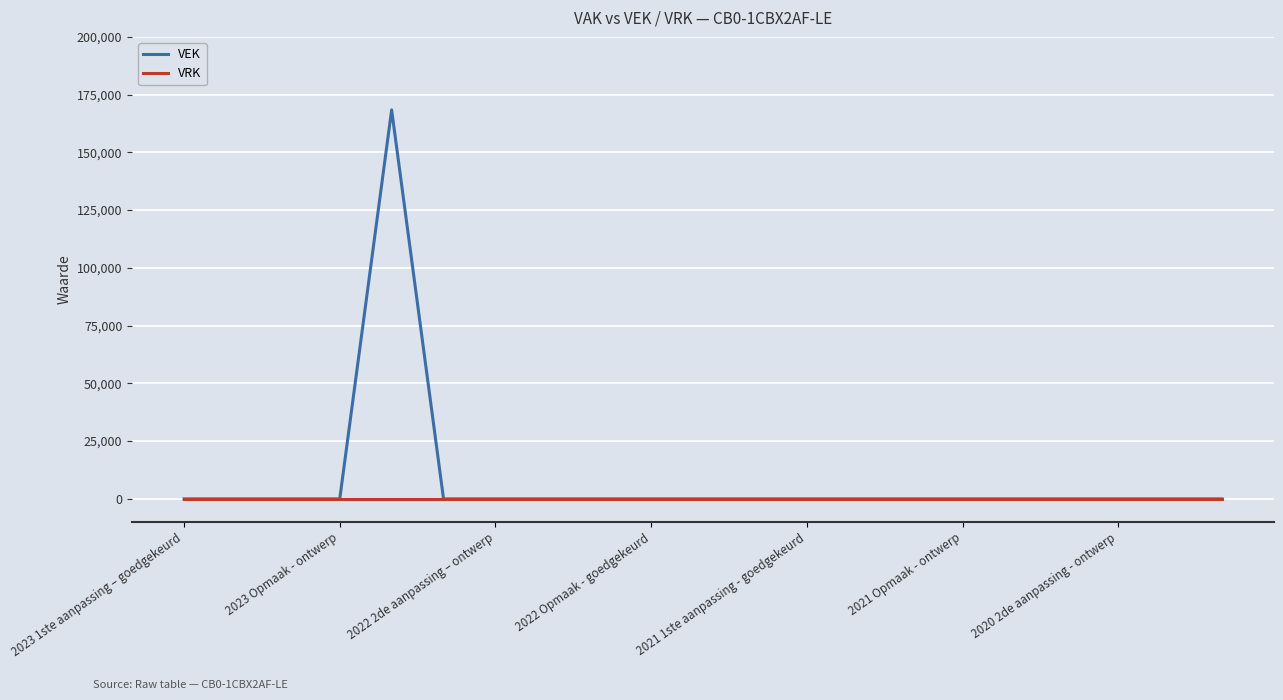

List the series in order of their overall mean, lowest first.

VRK, VEK